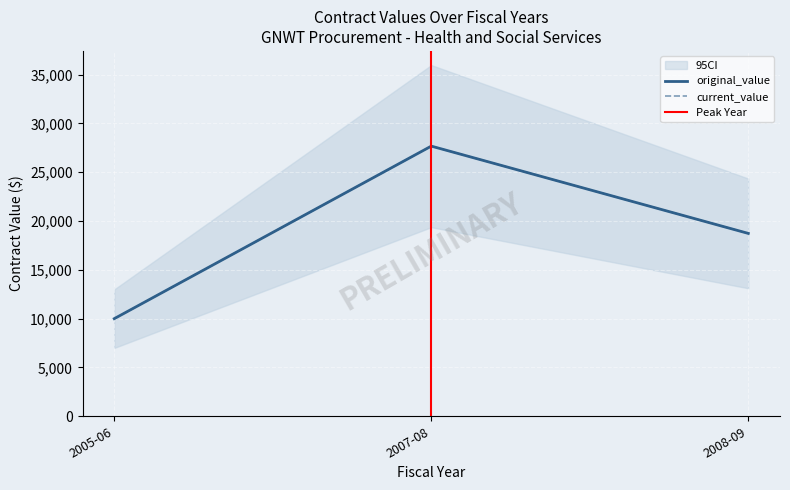

Is it true that change_order_count equals 0.0 at 2008-09?

True